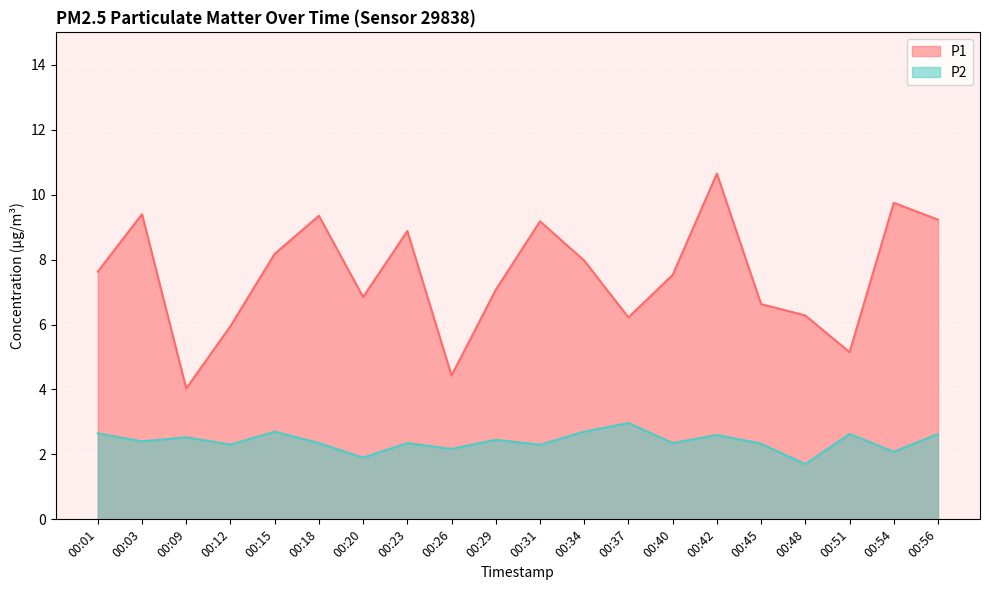

Reading right to left, transcribe all the data shown in this chart.

P1: 9.2	9.8	5.2	6.3	6.6	10.7	7.5	6.2	8.0	9.2	7.1	4.4	8.9	6.8	9.3	8.2	6.0	4.0	9.4	7.6
P2: 2.6	2.1	2.6	1.7	2.3	2.6	2.4	3.0	2.7	2.3	2.5	2.2	2.4	1.9	2.4	2.7	2.3	2.5	2.4	2.6